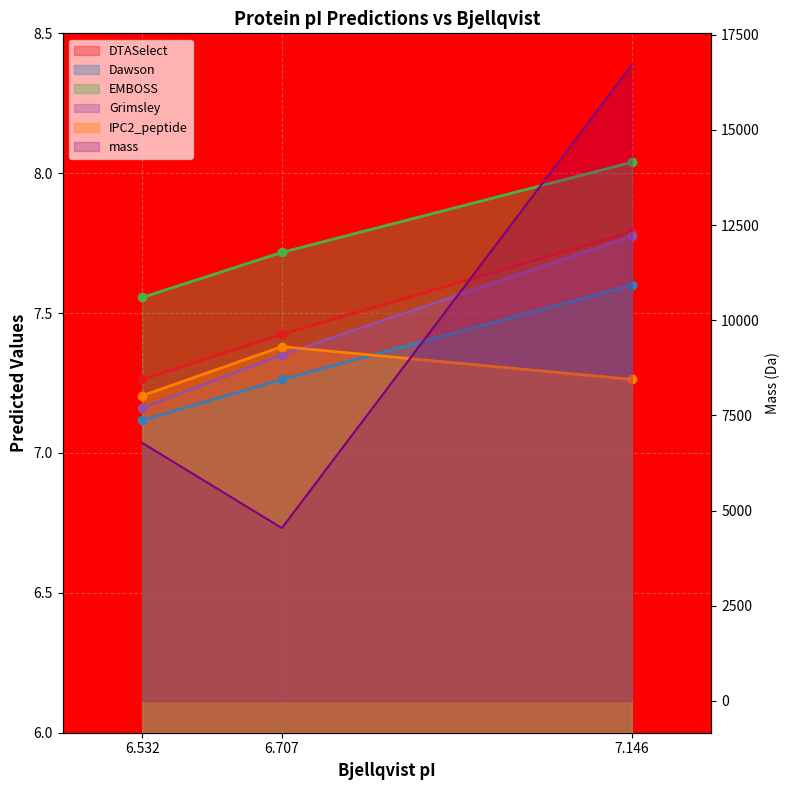

At 6.532, list the series in order from largest to smallest.

mass, EMBOSS, DTASelect, IPC2_peptide, Grimsley, Dawson